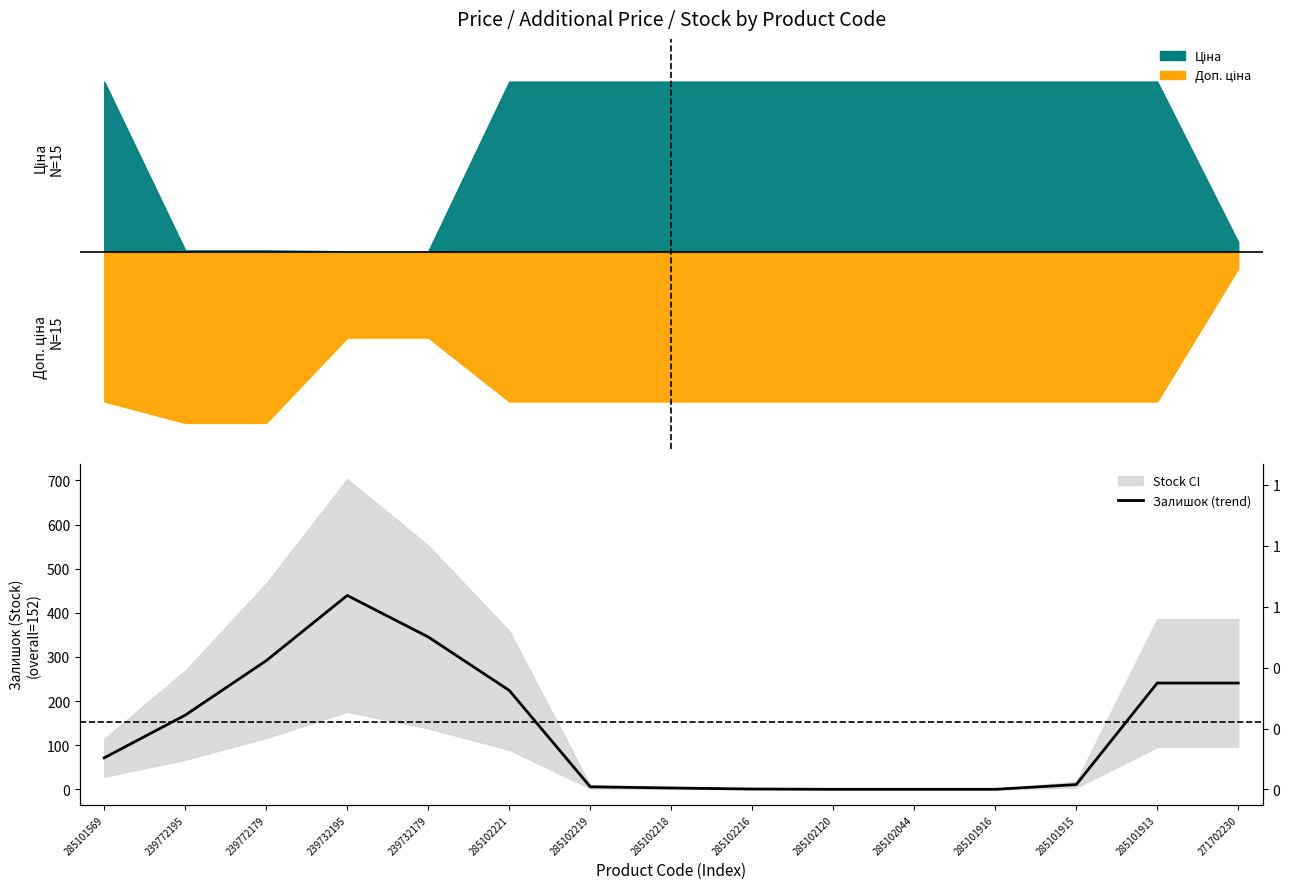

Does the chart have visible grid lines?

No